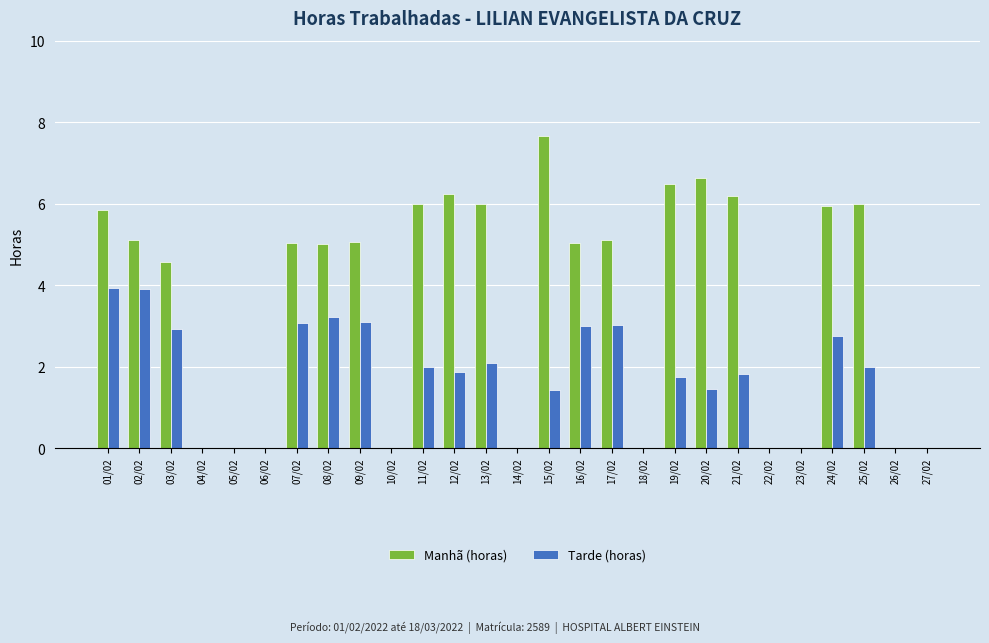

What is the spread (max minus min) of values at 08/02?

1.8